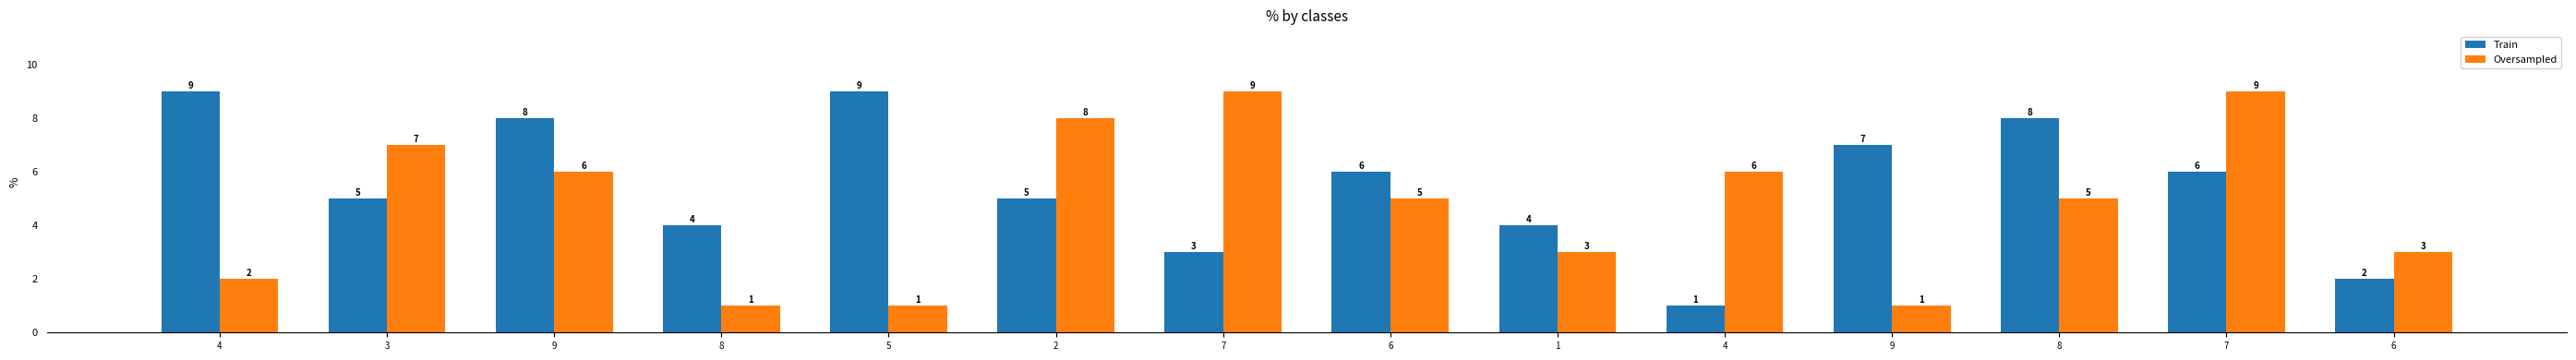

How many bars are there in total?

28